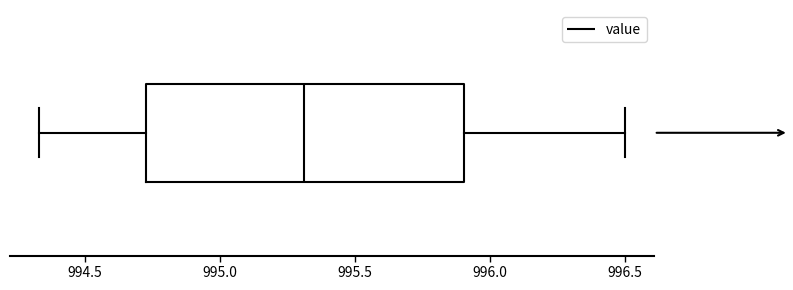

Transcribe this box plot: give where the median line is, the range the box spans, and where the two whiskers end, as read against the x-axis. The values are not printed on the chart, so give them approximately, as read against the axis.

median 995.30, box 994.75 to 995.90, whiskers 994.35 to 996.50